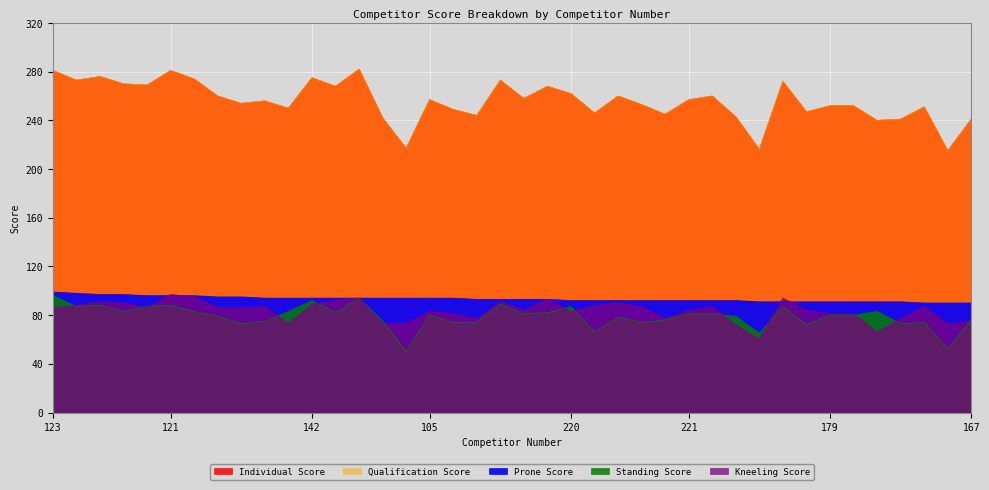

Does the chart display data point markers on the line(s)?

No